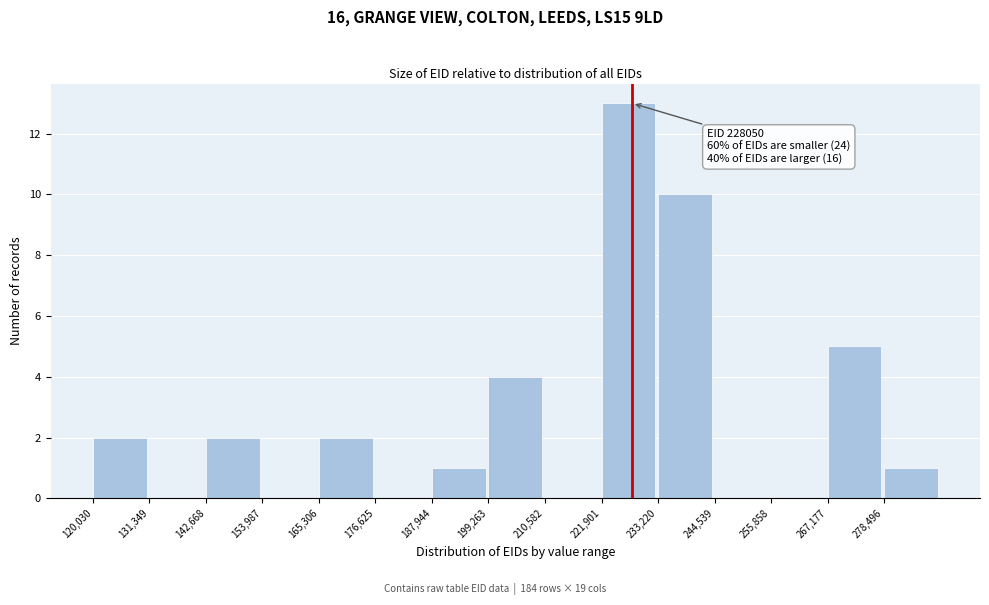

Which range on the x-axis has the tallest bar?

222000 to 234000